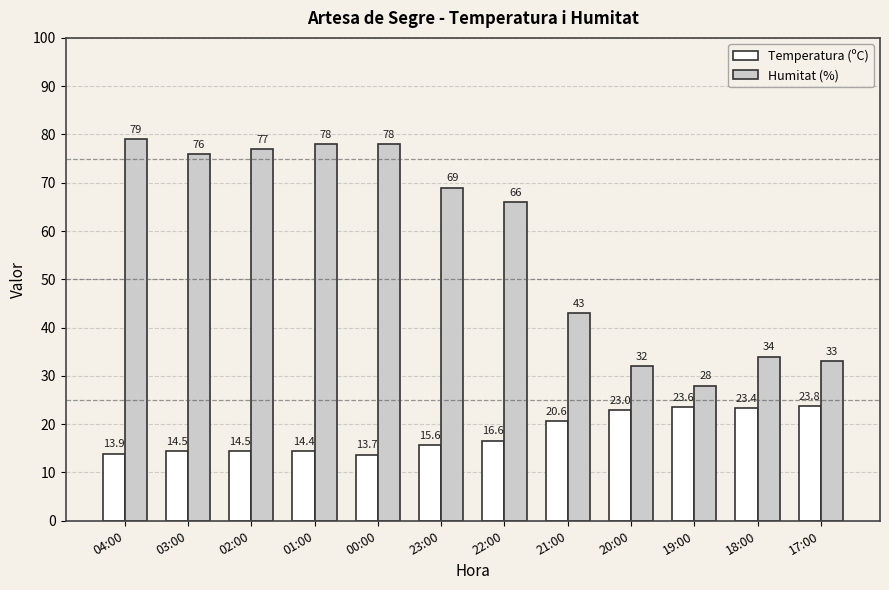

What is the difference between the second highest and minimum values in the Temperatura (ºC) series?

9.9